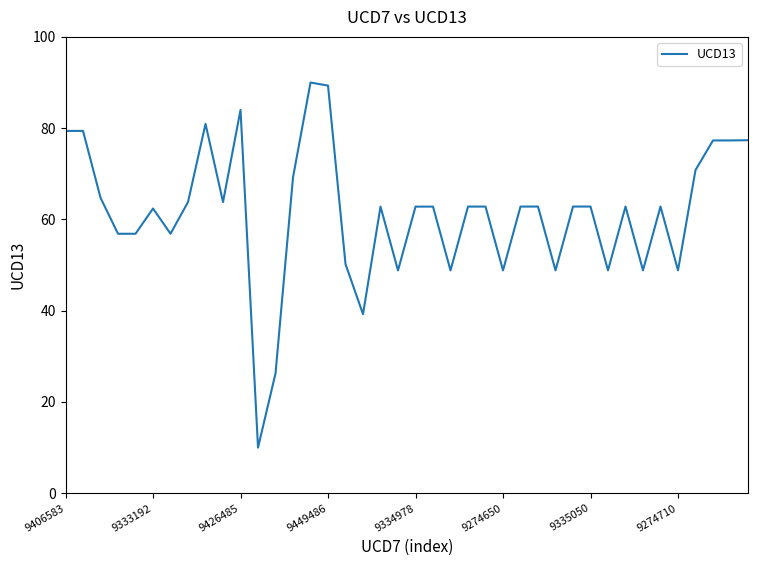

What is the maximum value shown in the chart?

90.0